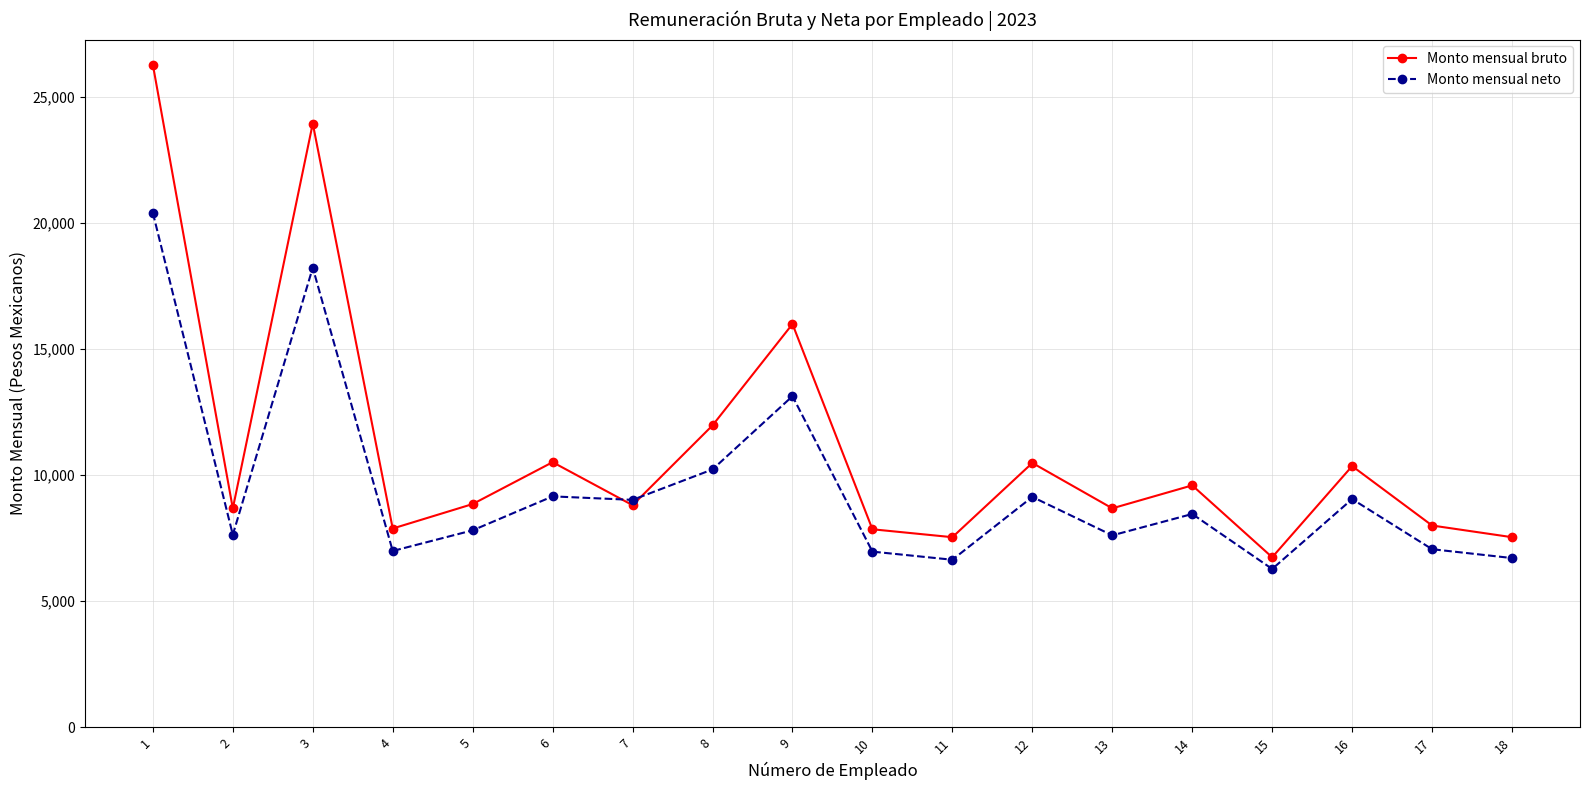

Which series has the widest spread of values?

Monto mensual bruto